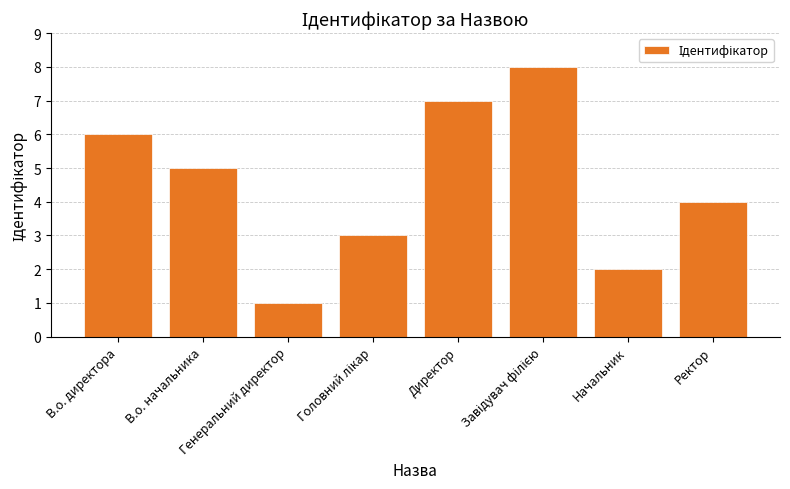

What is the difference between the maximum and minimum values?

7